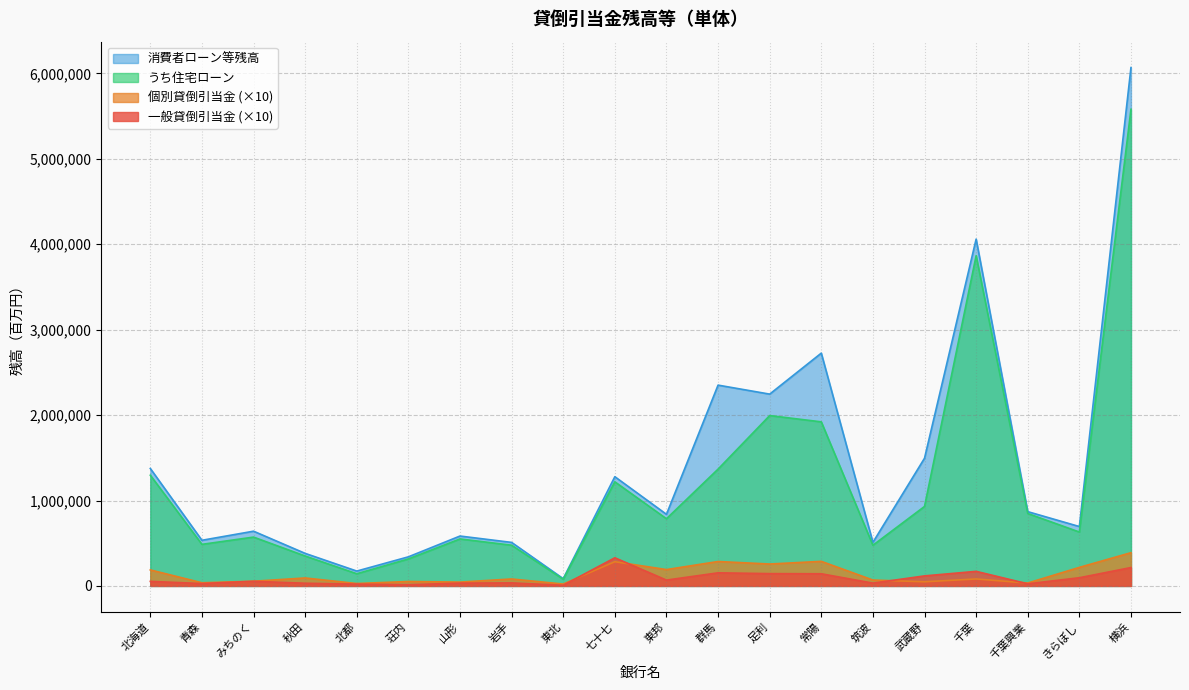

How many distinct data groups are displayed?

4